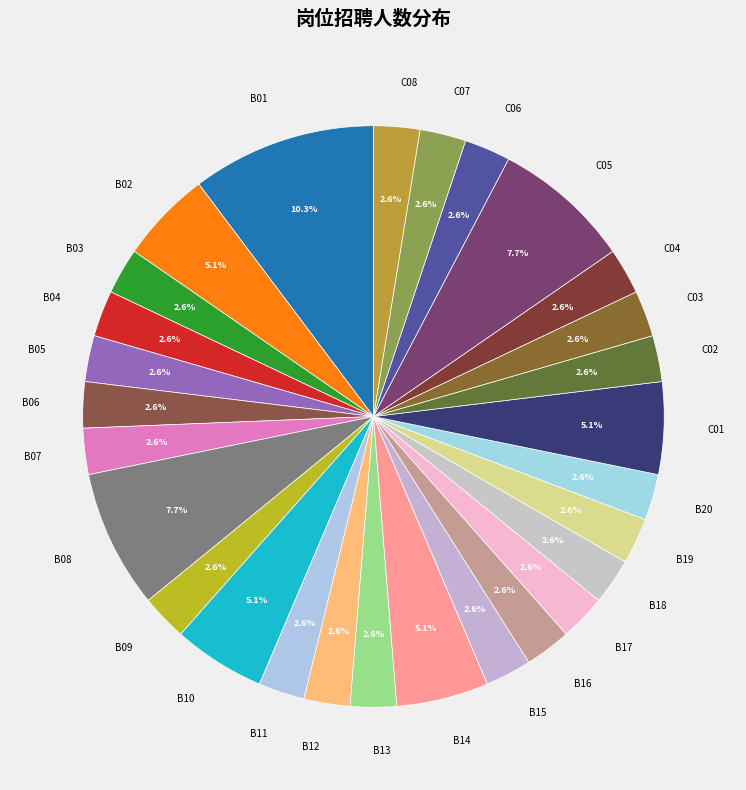

How many slices are in this pie chart?

28